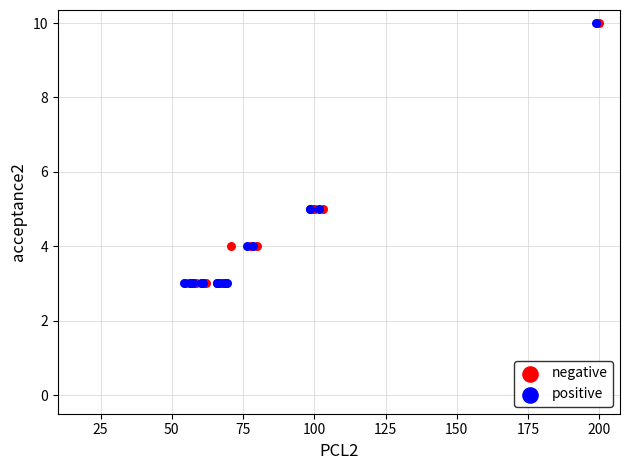

What are all the series names shown in the legend?

negative, positive